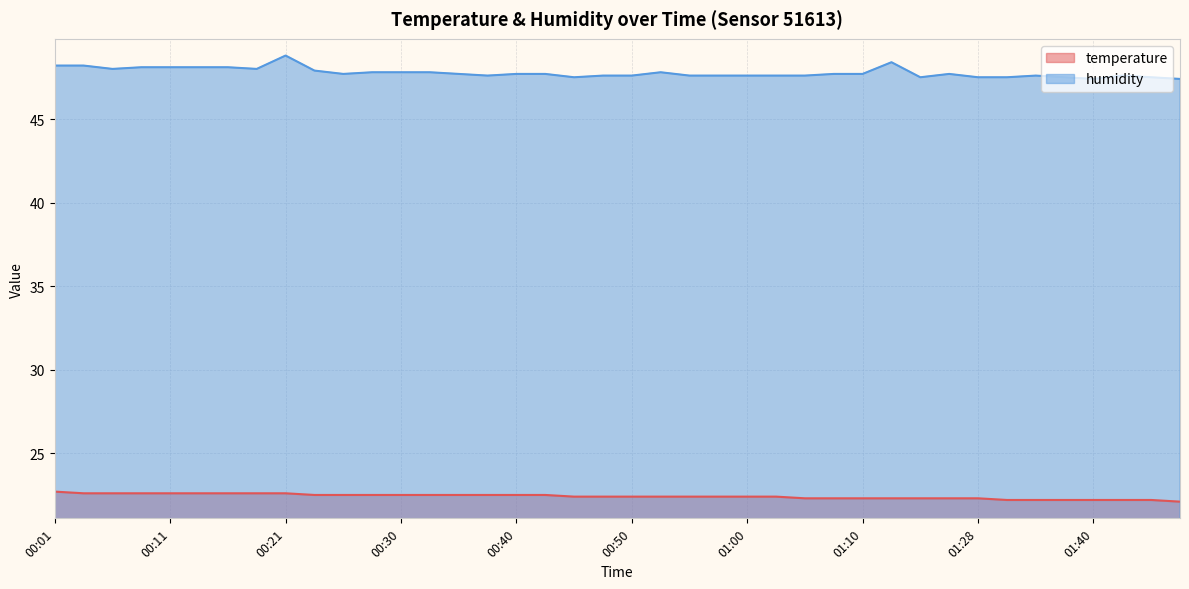

At which label does humidity reach its minimum?

01:40